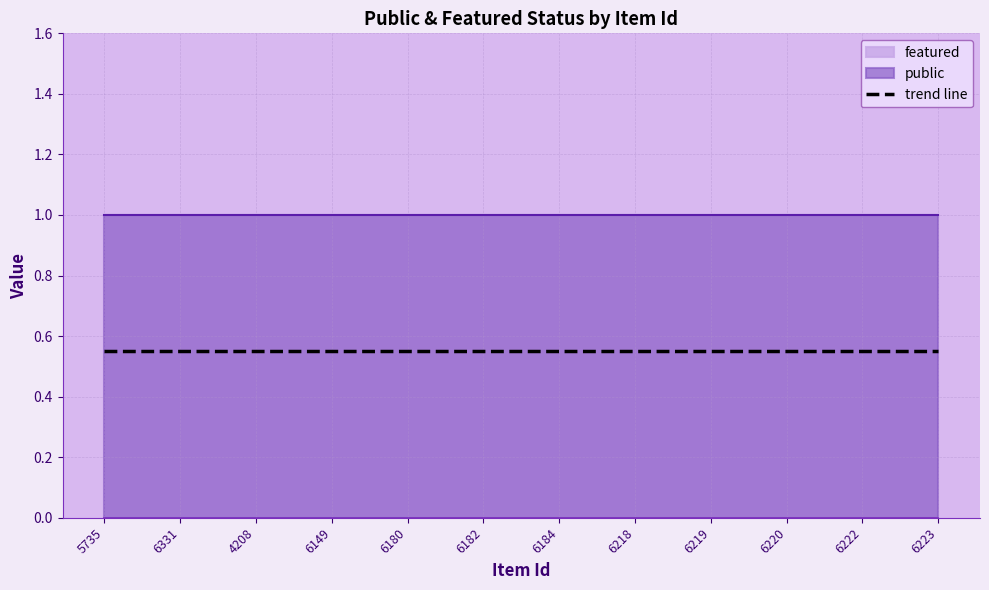

The value of public at 6218 is 1. True or false?

False